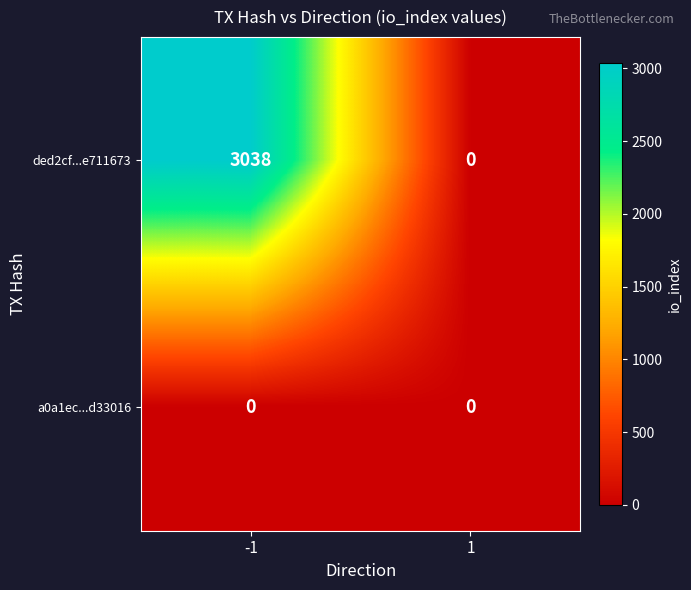

What is the average value of the ded2cf...e711673 series?

1519